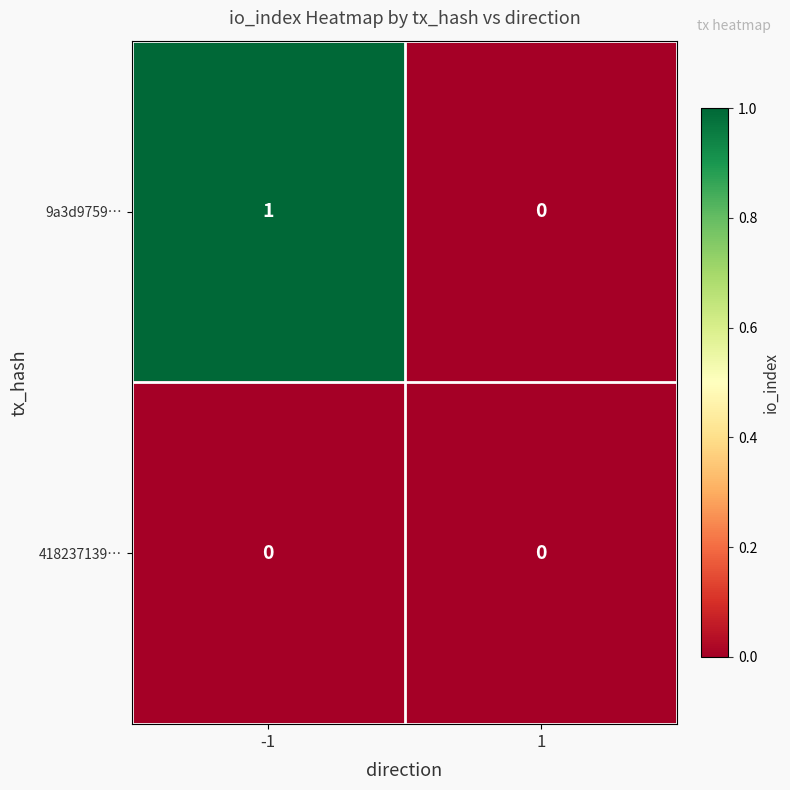

The 9a3d9759… series shows 1 at -1. True or false?

True